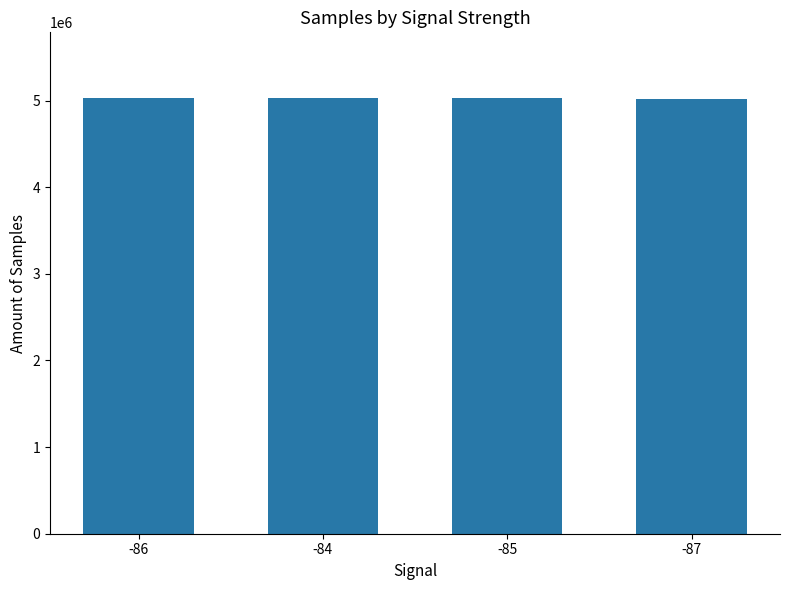

What is the difference between the maximum and minimum values?

9228.6